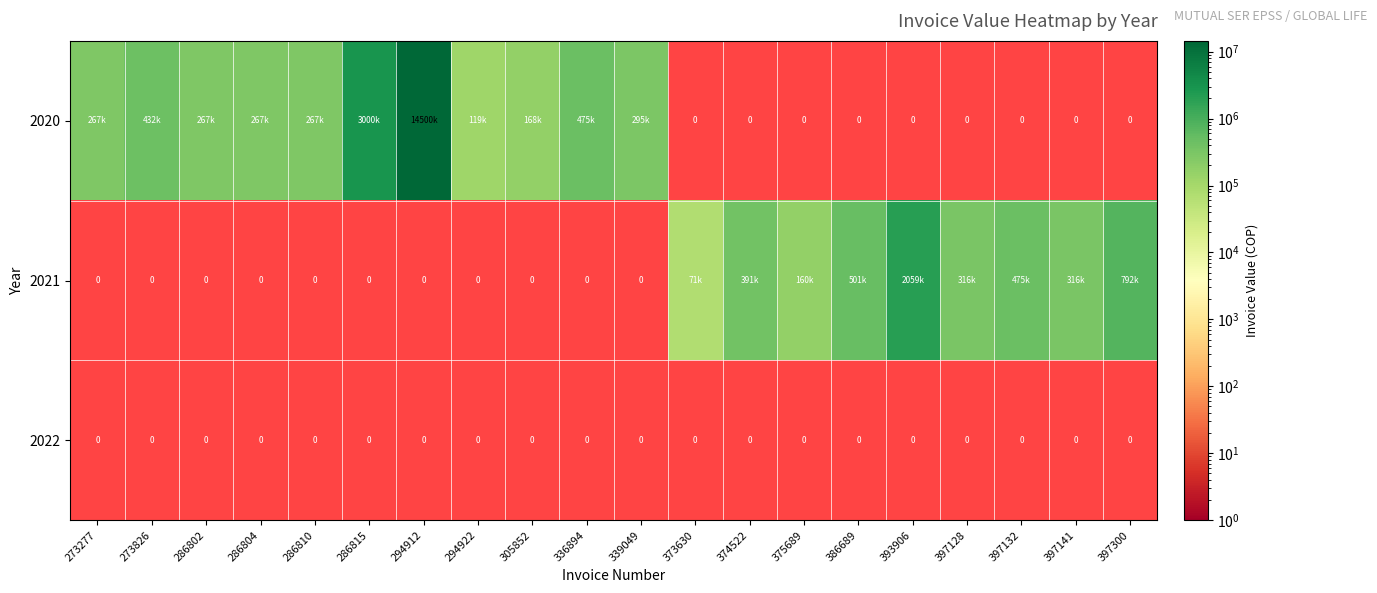

What is the difference between the highest and lowest values at 336894?

475200